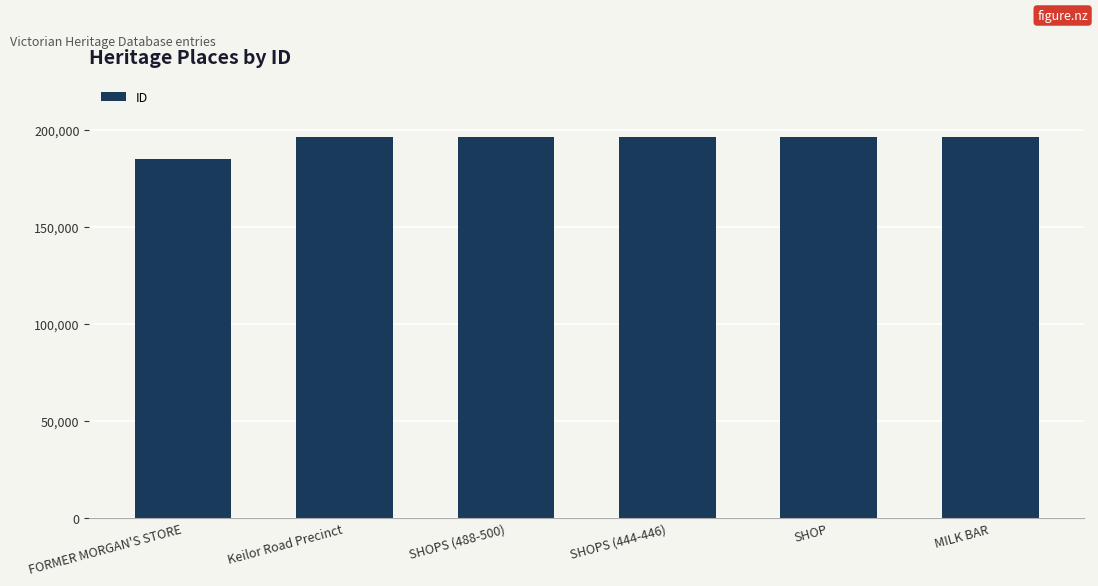

What is the difference between the second highest and second lowest values?

124